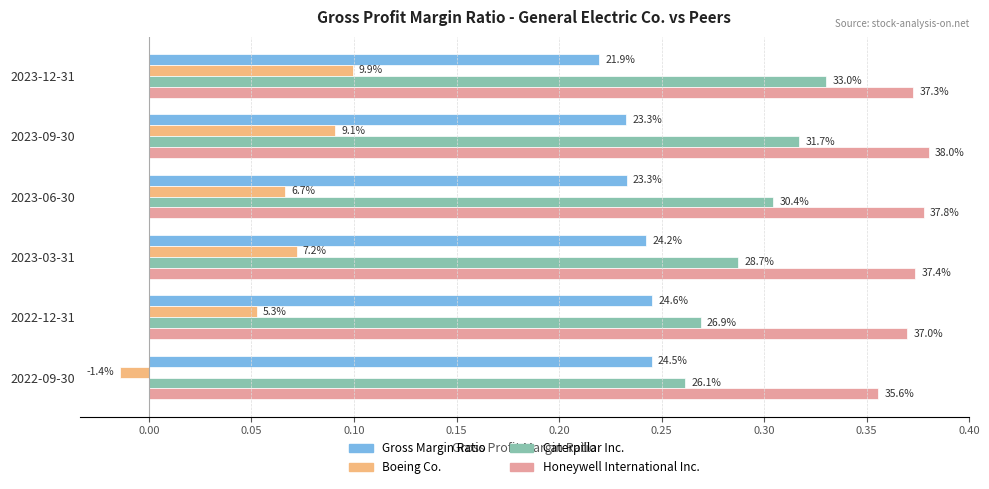

What are all the series names shown in the legend?

Gross Margin Ratio, Boeing Co., Caterpillar Inc., Honeywell International Inc.